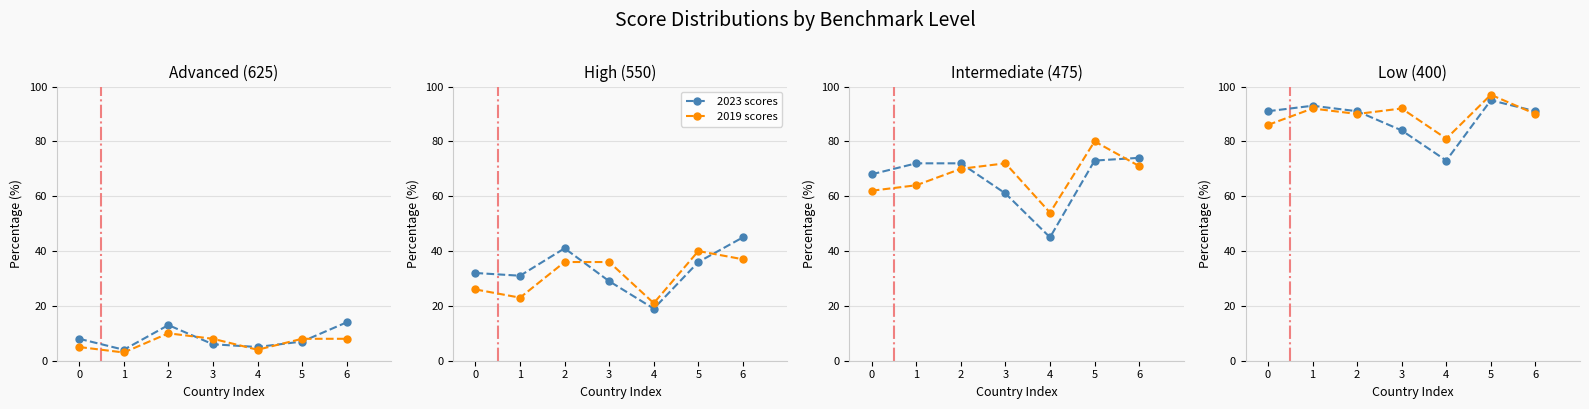

At which label does 2023 scores first exceed 91?

1